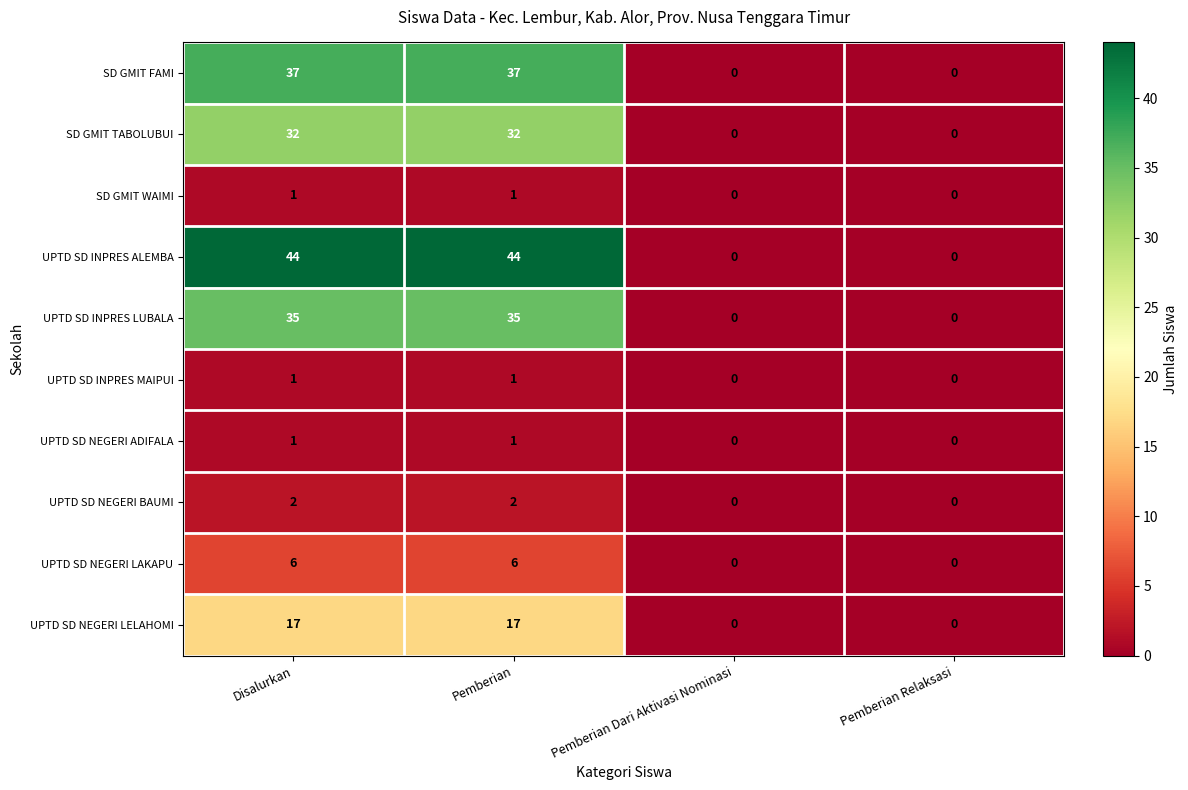

What is the difference between the maximum and minimum values in the UPTD SD NEGERI LAKAPU series?

6